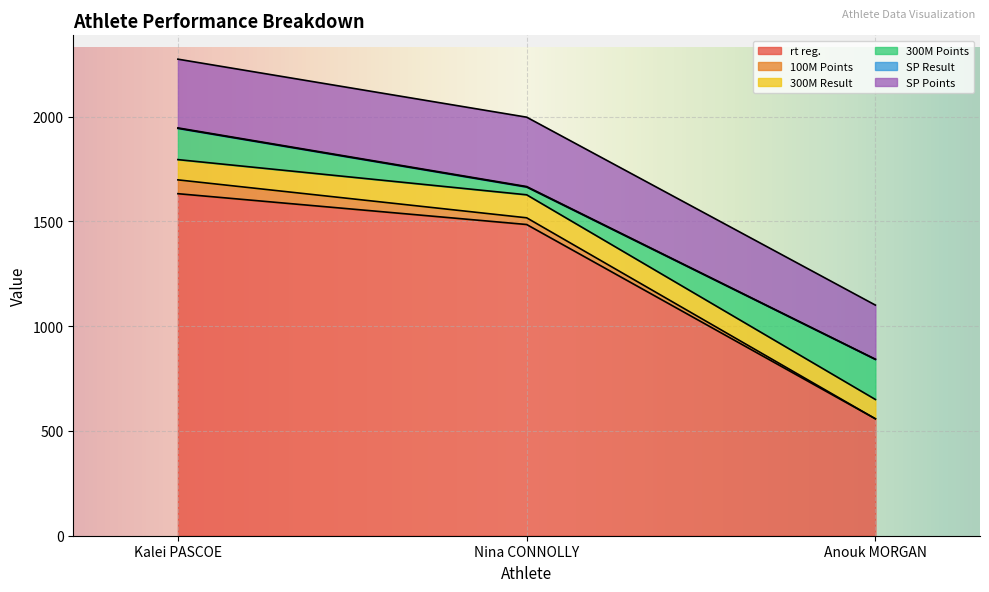

Is it true that SP Points equals 2584.6 at Kalei PASCOE?

False